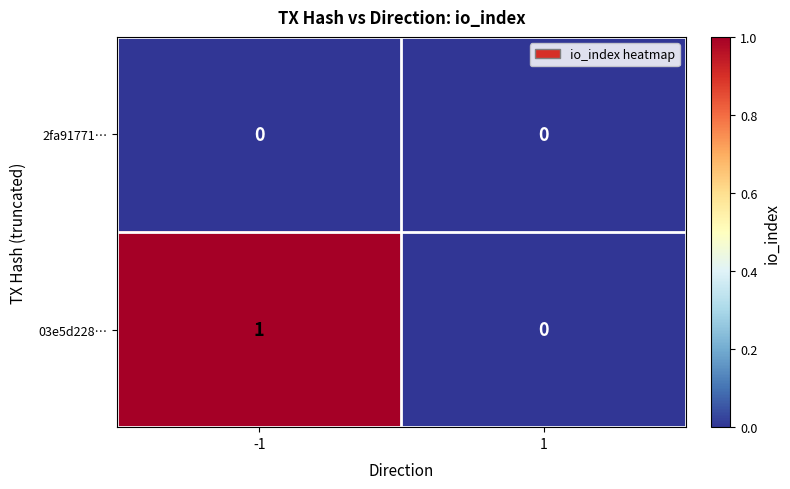

Between -1 and 1, which series saw the biggest shift?

03e5d228…